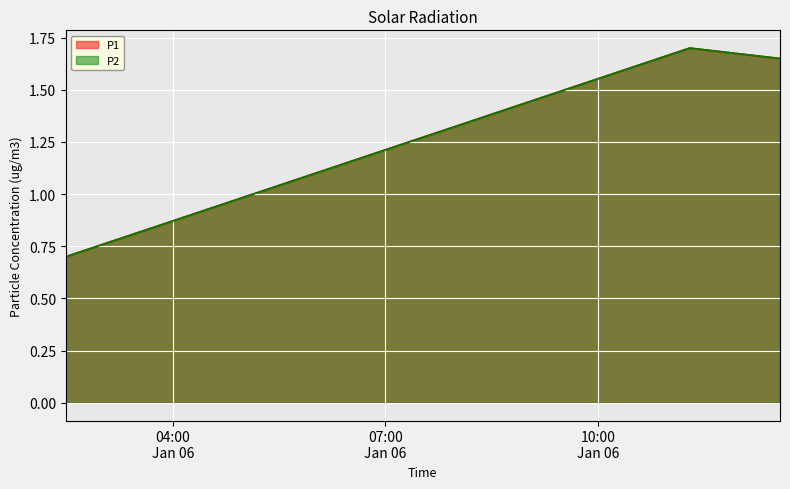

What is the average value of the P2 series?

1.3